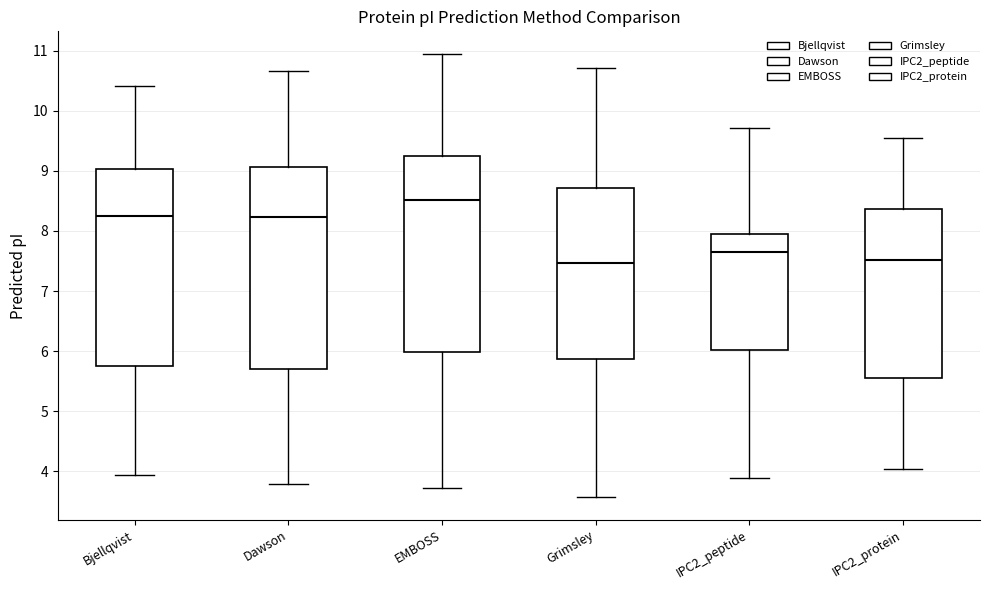

Reading left to right, read every box against the y-axis: the position of its median line, the range the box covers, and the ends of its whiskers. The values are not printed on the chart, so give them approximately, as read against the axis.

Bjellqvist: median 8.2, box 5.7 to 9.0, whiskers 3.9 to 10.4
Dawson: median 8.2, box 5.7 to 9.1, whiskers 3.8 to 10.7
EMBOSS: median 8.5, box 6.0 to 9.2, whiskers 3.7 to 11.0
Grimsley: median 7.5, box 5.9 to 8.7, whiskers 3.6 to 10.7
IPC2_peptide: median 7.6, box 6.0 to 8.0, whiskers 3.9 to 9.7
IPC2_protein: median 7.5, box 5.6 to 8.4, whiskers 4.0 to 9.5